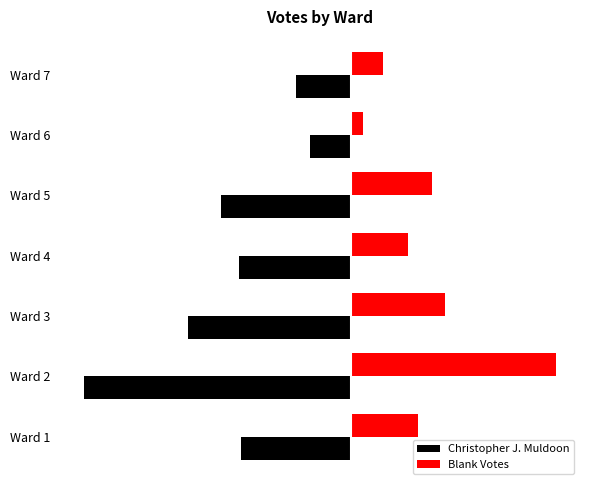

What are all the series names shown in the legend?

Christopher J. Muldoon, Blank Votes